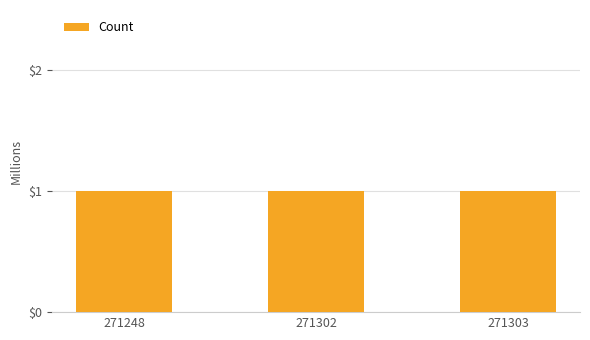

Are the bars horizontal?

No